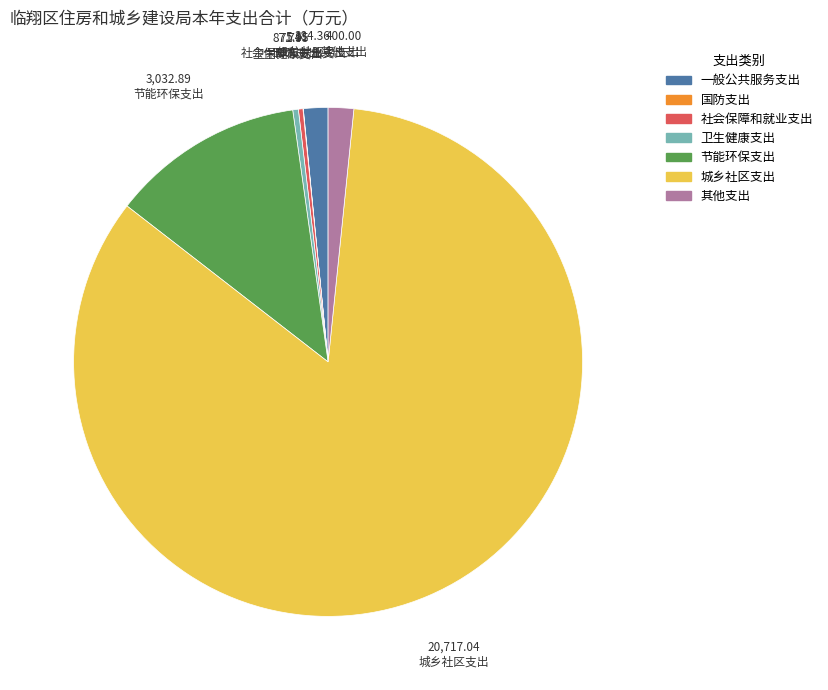

Which category has the biggest portion of the pie?

城乡社区支出